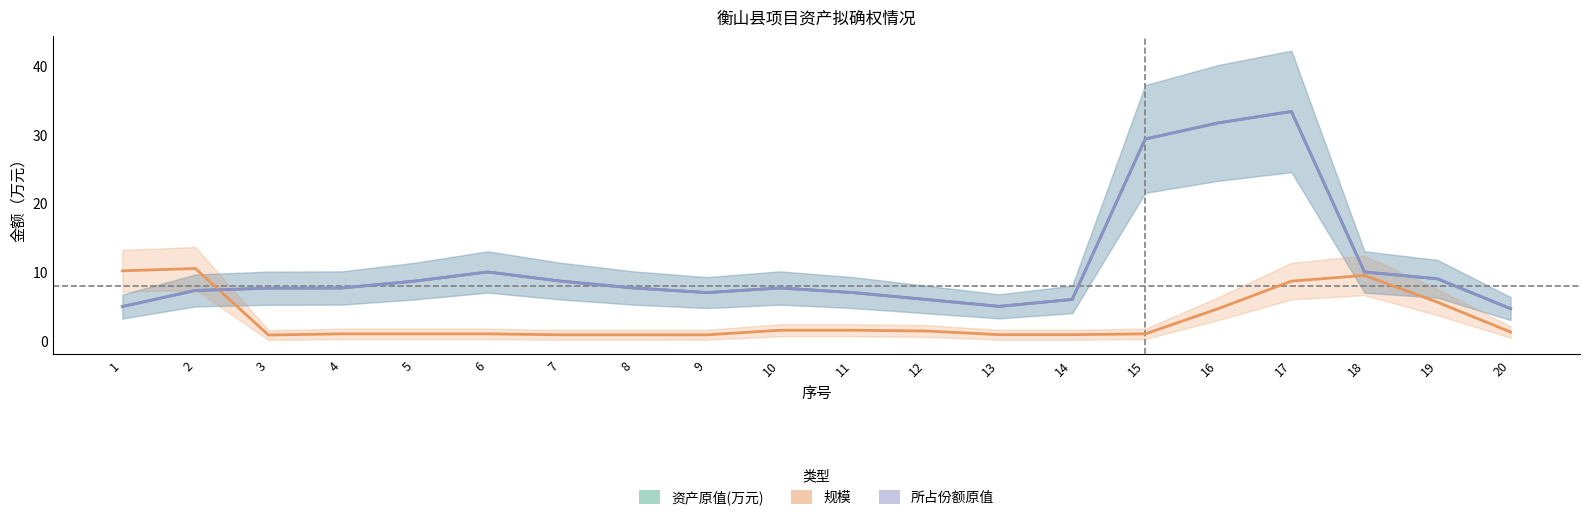

What is the value of the 所占份额原值 point at the 9th from the left?

7.0